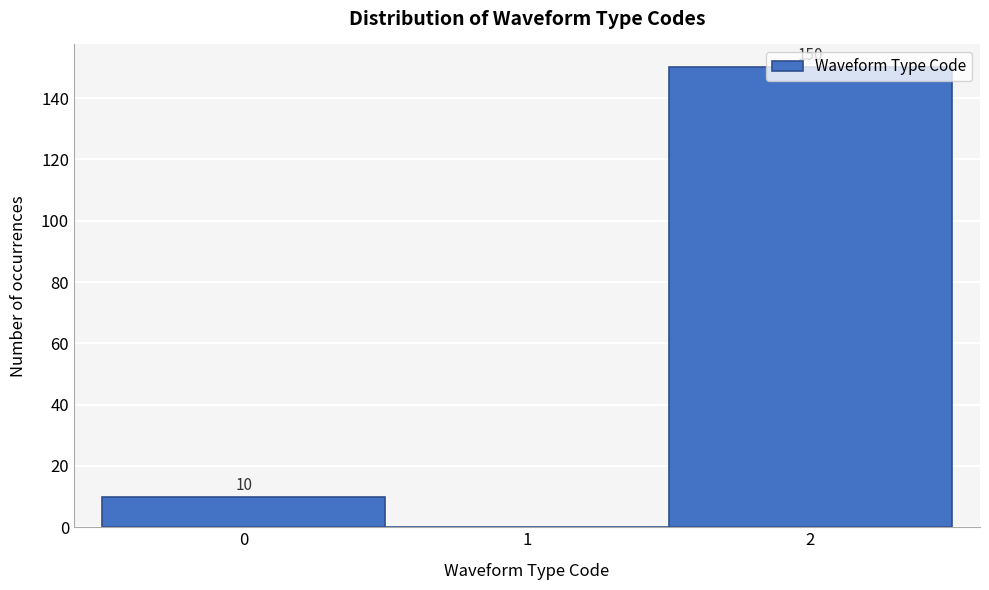

Over which range of the x-axis is the bar tallest?

1.5 to 2.5